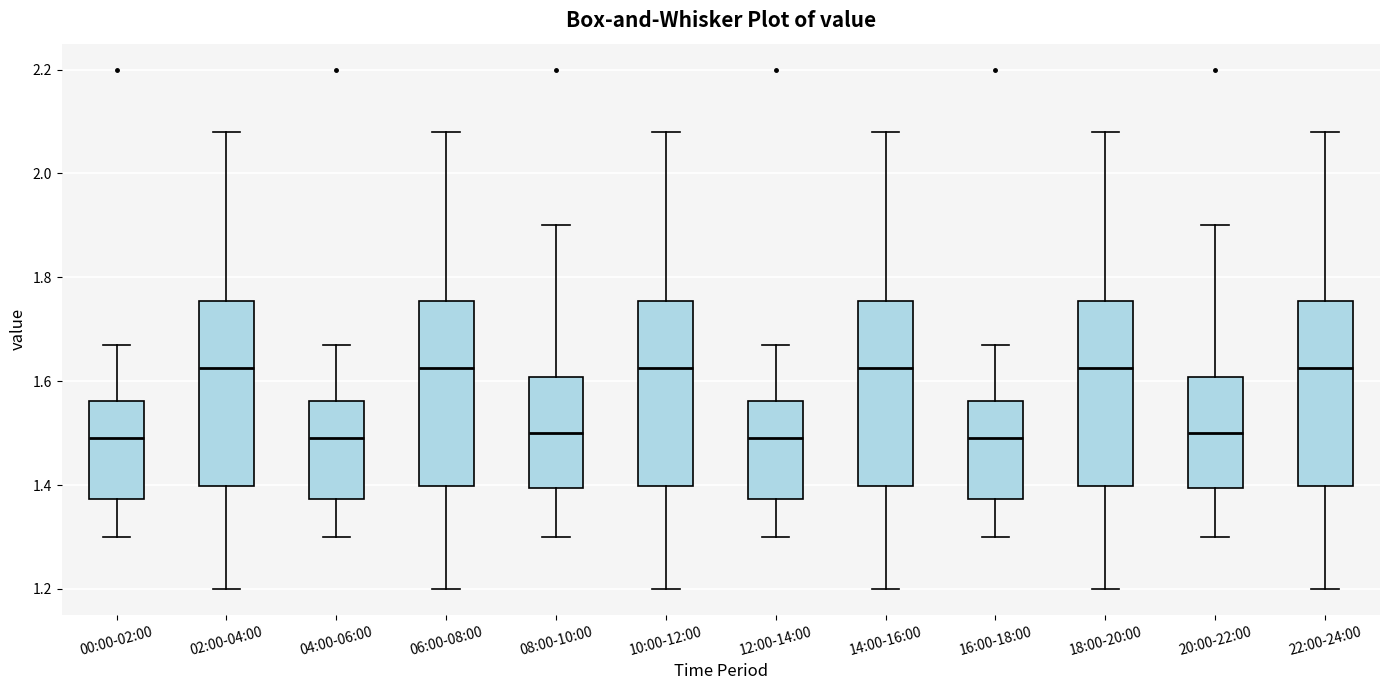

Reading left to right, transcribe this box plot: for each box, give where its median line is, the range the box spans, and where its two whiskers end, as read against the y-axis. The values are not printed on the chart, so give them approximately, as read against the axis.

00:00-02:00: median 1.50, box 1.38 to 1.56, whiskers 1.30 to 1.68
02:00-04:00: median 1.62, box 1.40 to 1.76, whiskers 1.20 to 2.08
04:00-06:00: median 1.50, box 1.38 to 1.56, whiskers 1.30 to 1.68
06:00-08:00: median 1.62, box 1.40 to 1.76, whiskers 1.20 to 2.08
08:00-10:00: median 1.50, box 1.40 to 1.60, whiskers 1.30 to 1.90
10:00-12:00: median 1.62, box 1.40 to 1.76, whiskers 1.20 to 2.08
12:00-14:00: median 1.50, box 1.38 to 1.56, whiskers 1.30 to 1.68
14:00-16:00: median 1.62, box 1.40 to 1.76, whiskers 1.20 to 2.08
16:00-18:00: median 1.50, box 1.38 to 1.56, whiskers 1.30 to 1.68
18:00-20:00: median 1.62, box 1.40 to 1.76, whiskers 1.20 to 2.08
20:00-22:00: median 1.50, box 1.40 to 1.60, whiskers 1.30 to 1.90
22:00-24:00: median 1.62, box 1.40 to 1.76, whiskers 1.20 to 2.08